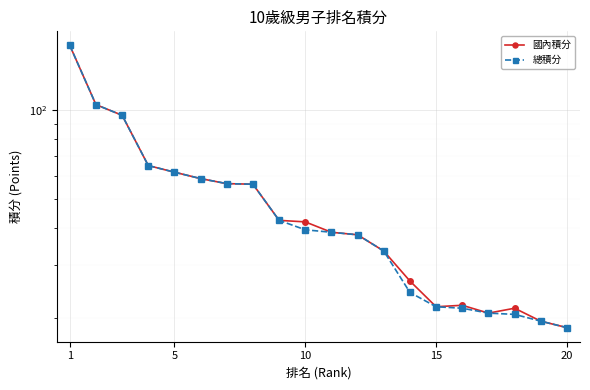

In 國內積分, how many points are lower than both neighbors (excluding endpoints)?

2